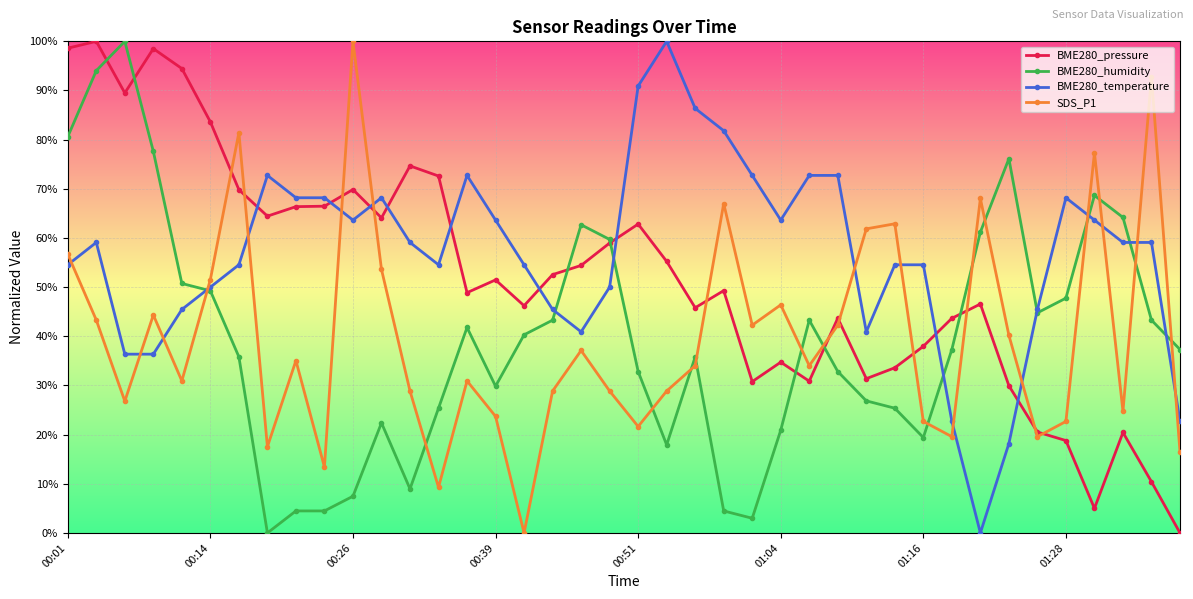

Which series ends up on top after the final intersection of SDS_P1 and BME280_temperature?

BME280_temperature